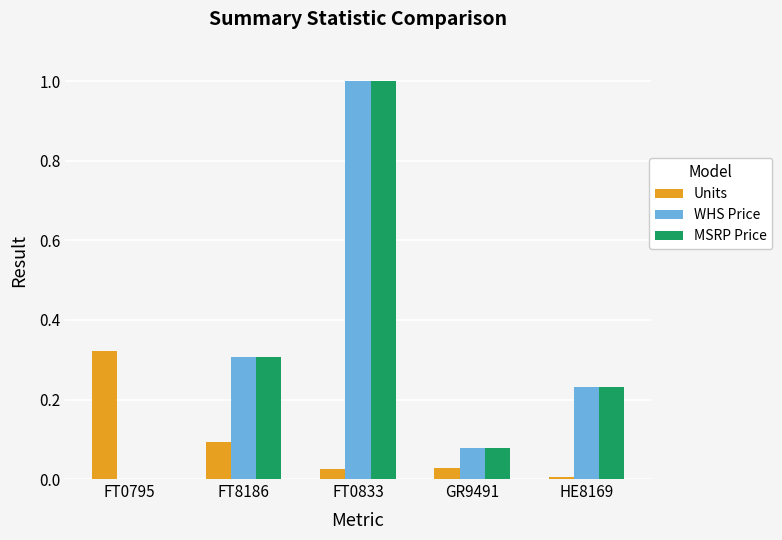

Is the value of Units at FT0833 greater than the value of MSRP Price at FT8186?

No